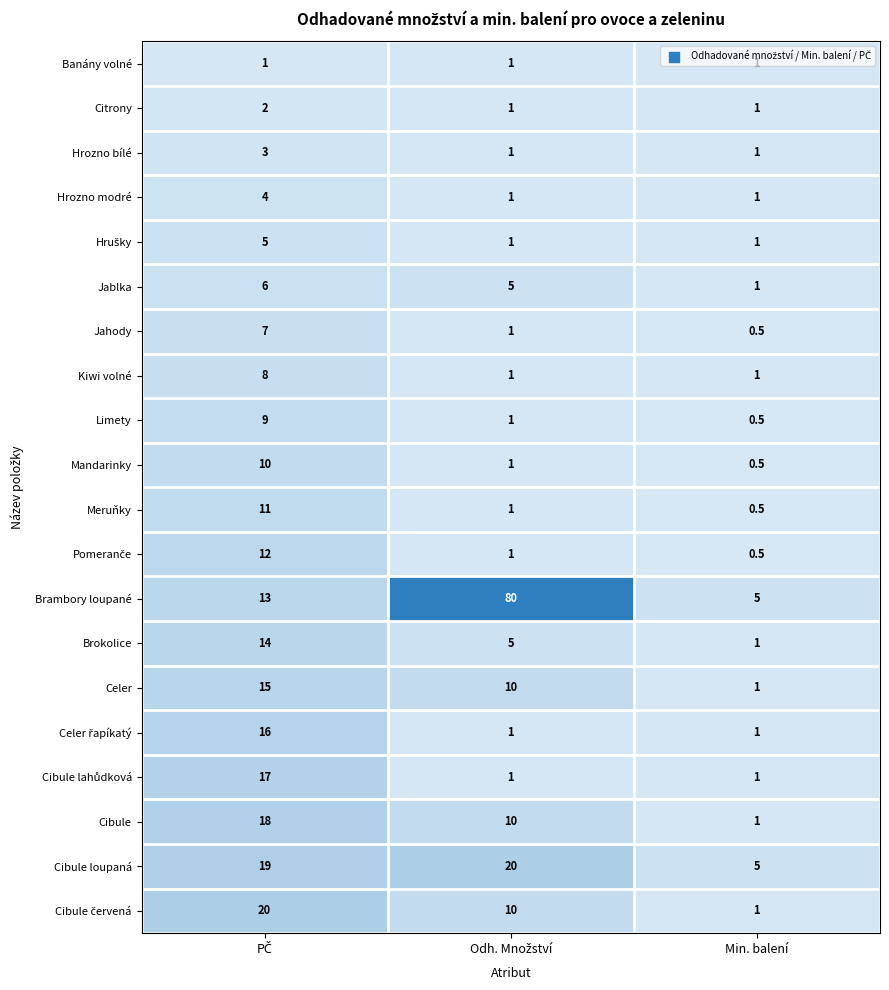

Which series has the largest total across all categories?

Brambory loupané